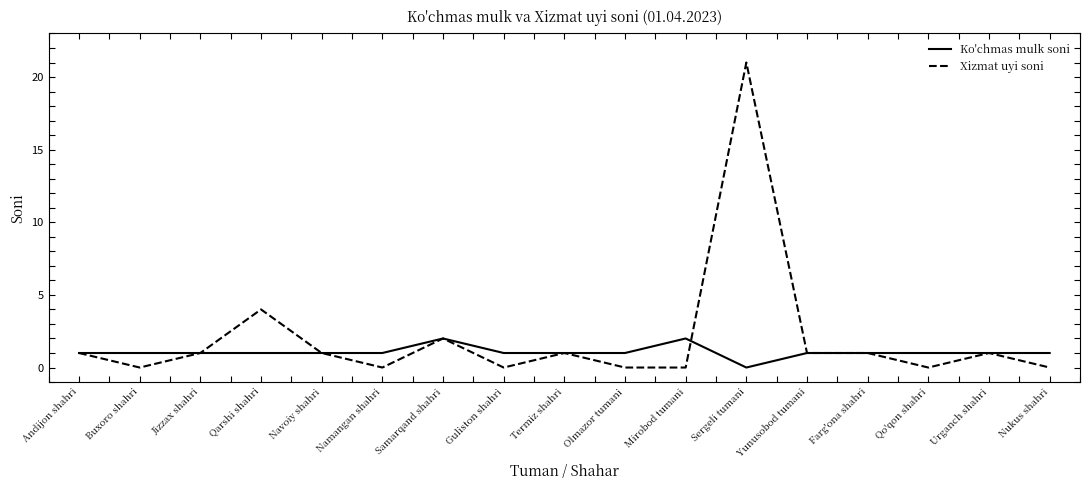

List the series in order of their overall mean, lowest first.

Ko'chmas mulk soni, Xizmat uyi soni